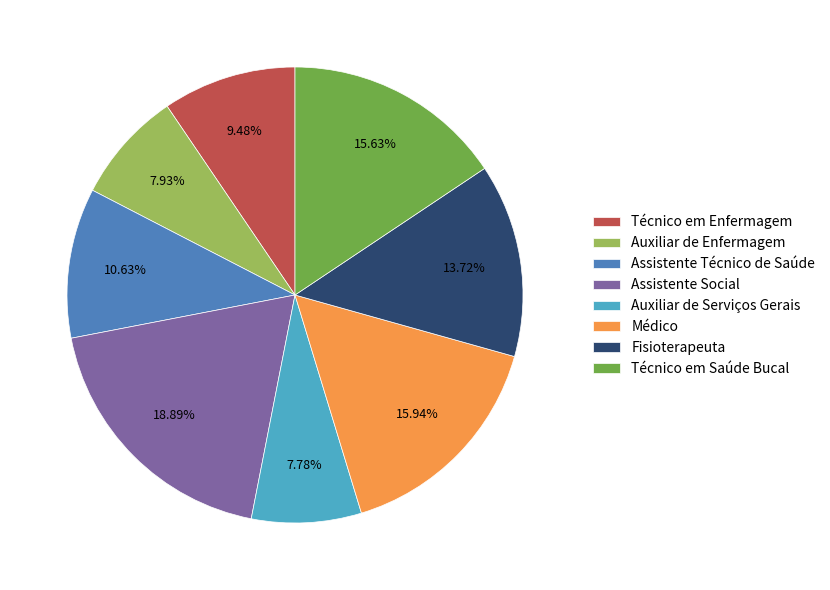

Does any single category account for the majority?

No